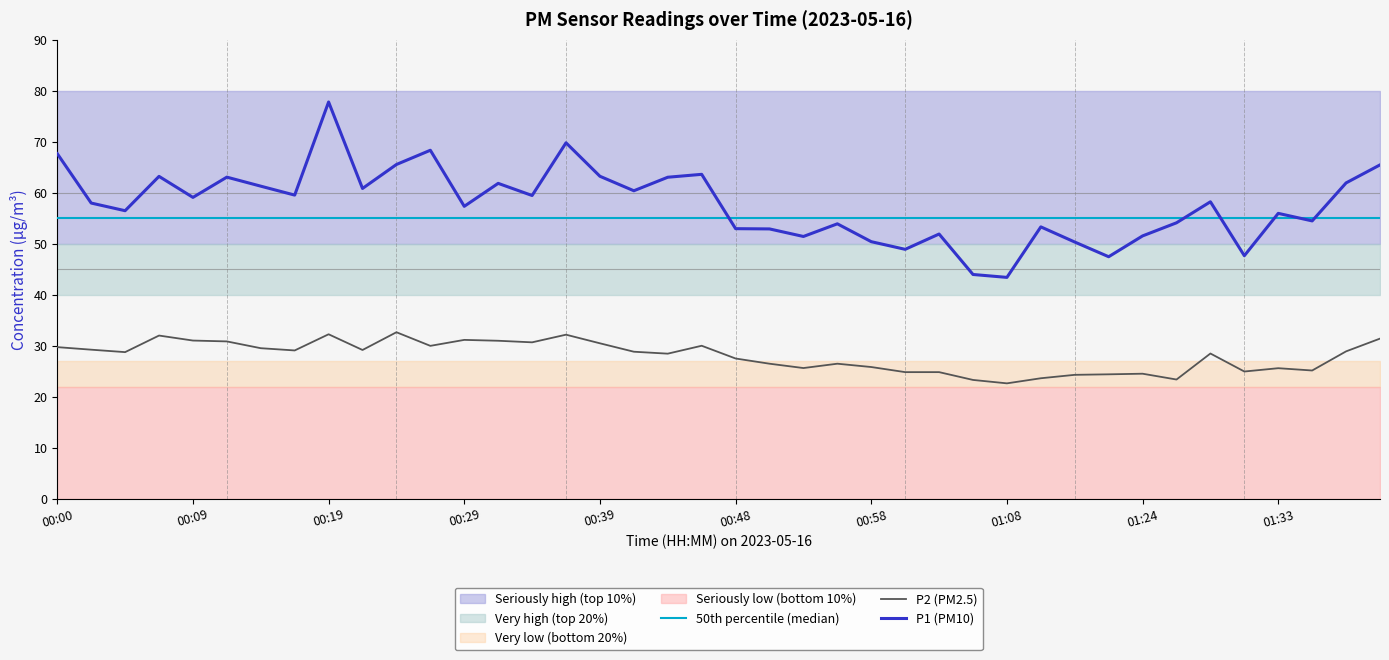

Which has a higher value, 00:41 or 01:49?

01:49